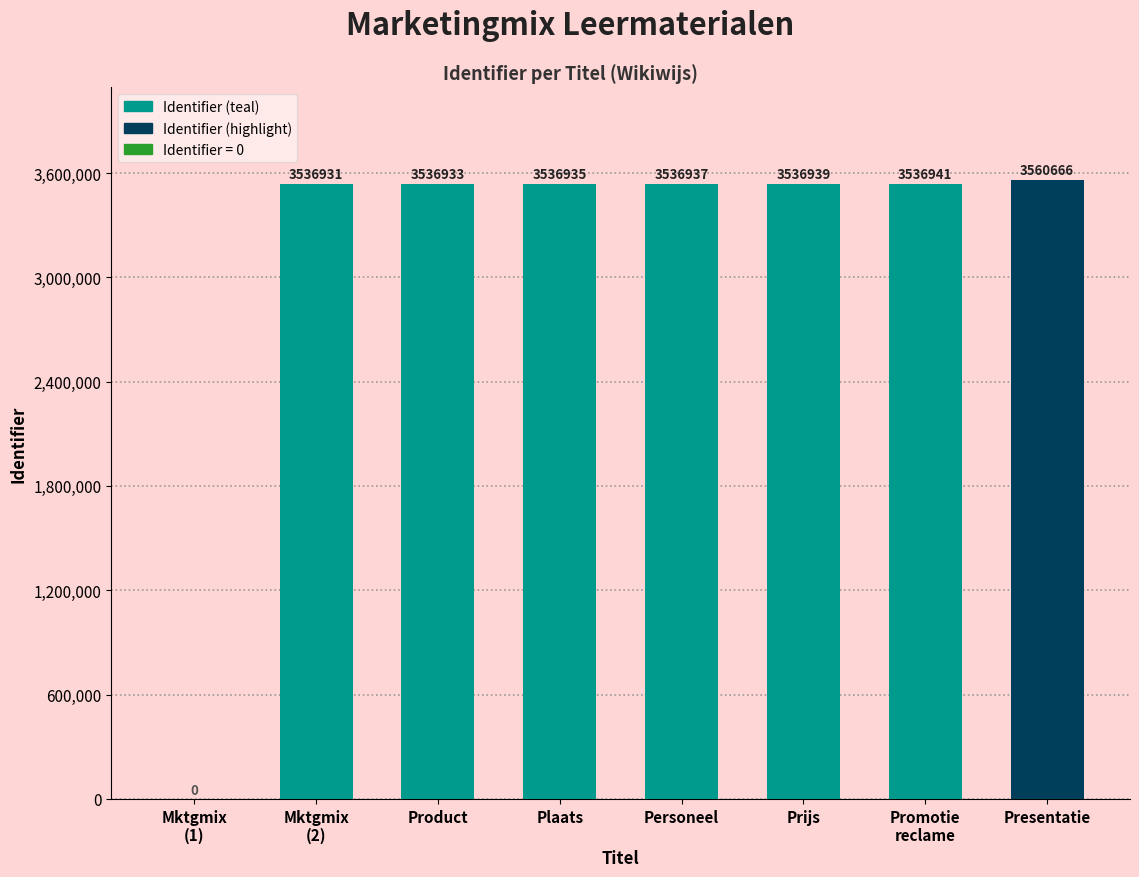

What is the sum of the values at Personeel and Product?

7073870